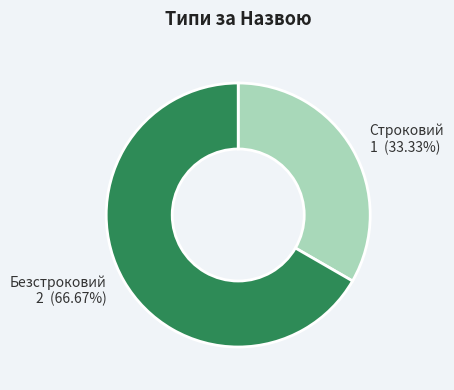

What percentage is the Строковий slice, to the nearest percent?

33%